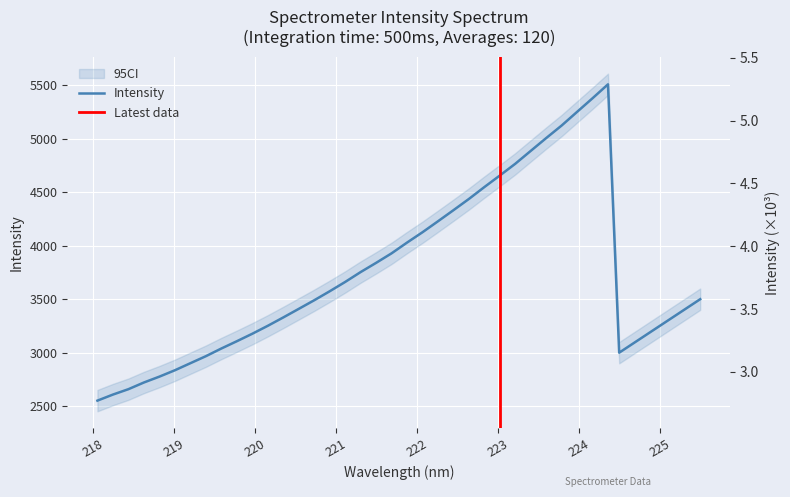

What is the difference between the maximum and minimum values?

2956.8